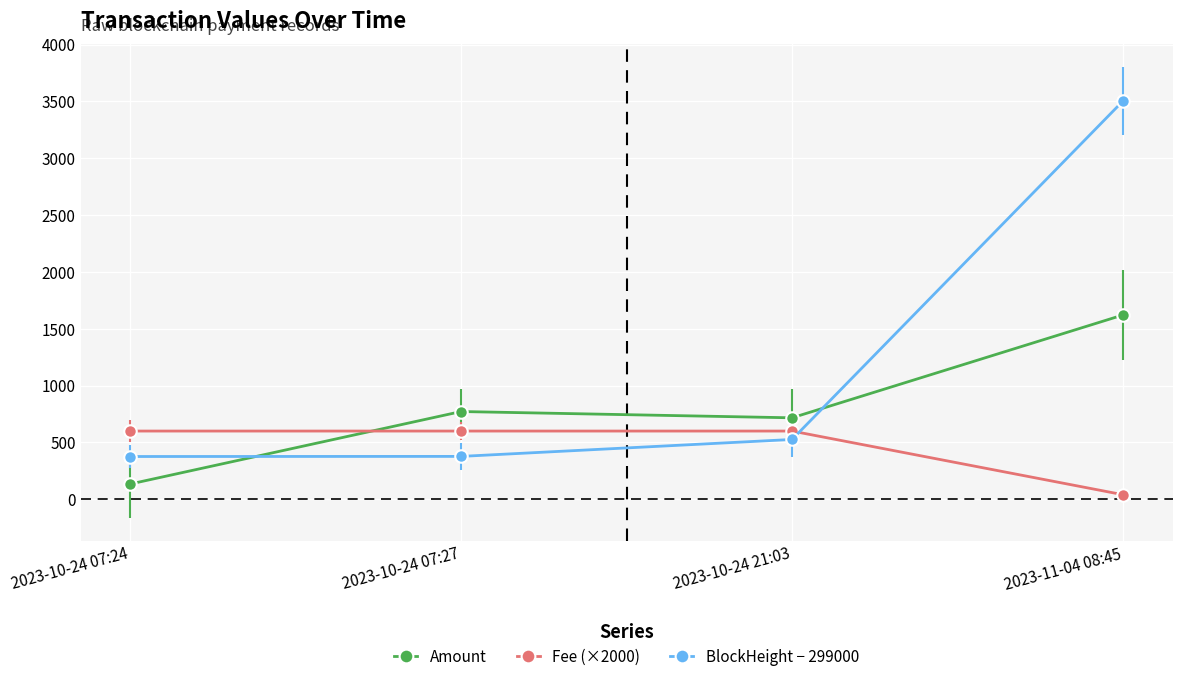

True or false: Fee (×2000) has more than 1 points higher than both neighbors.

False